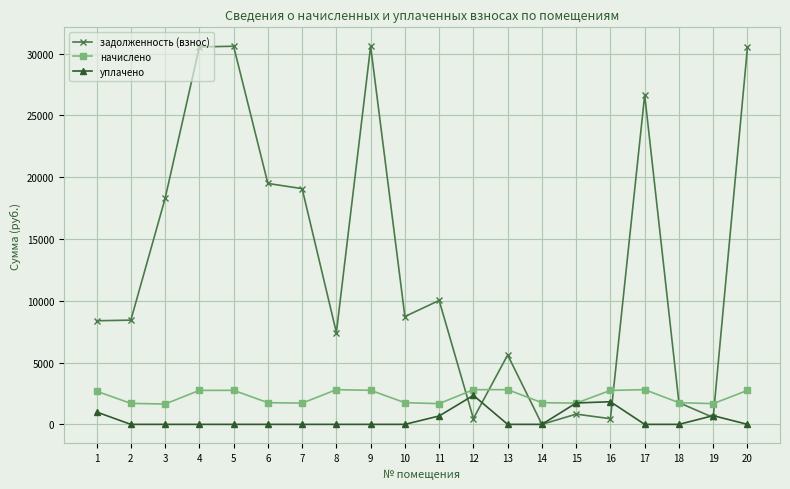

Read the задолженность (взнос) value at 16.

457.8